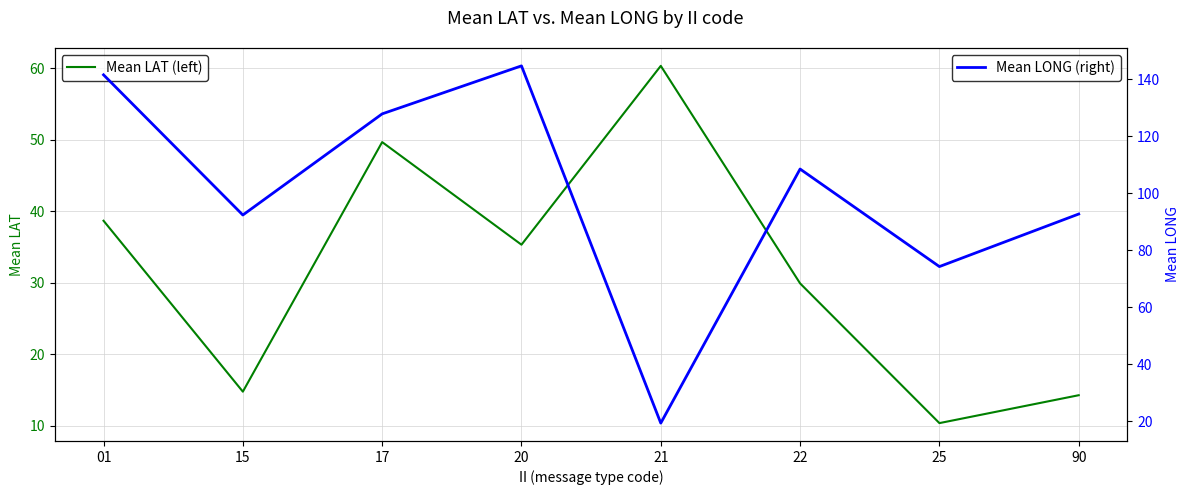

Where do Mean LONG (right) and Mean LAT (left) first cross each other?

20 and 21